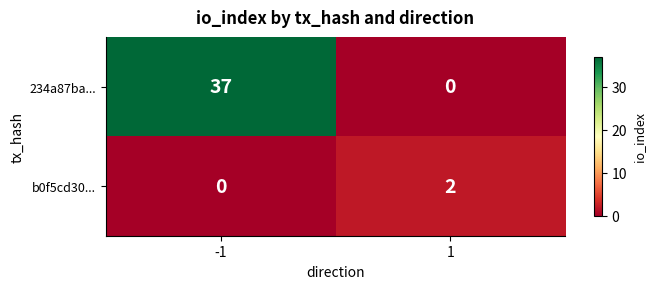

Which series has the largest range (max minus min)?

234a87ba...